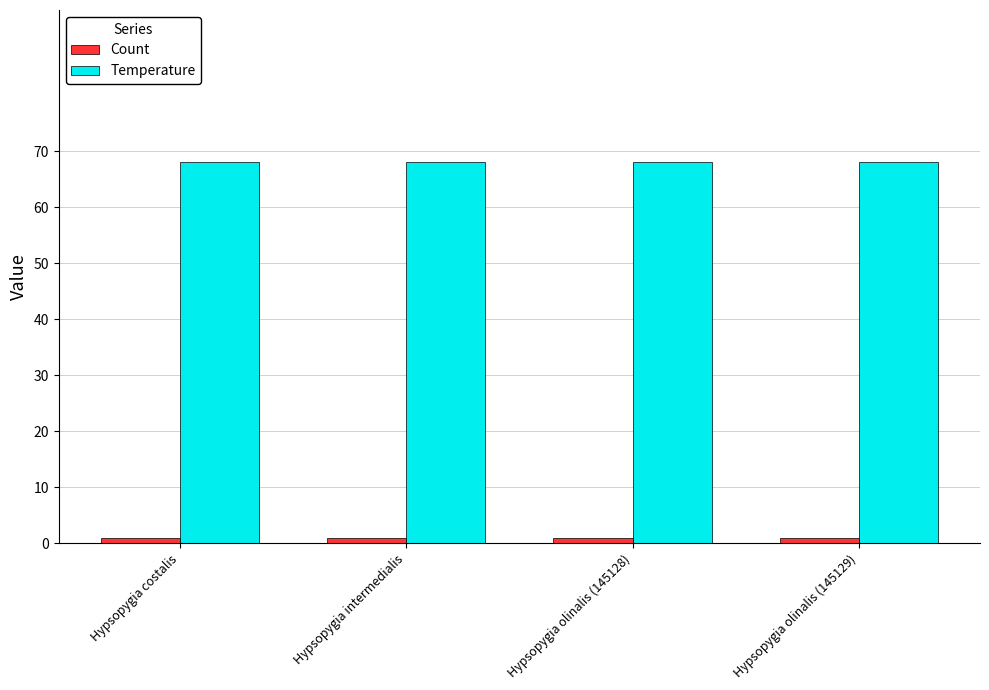

At how many categories does at least one series exceed 7?

4